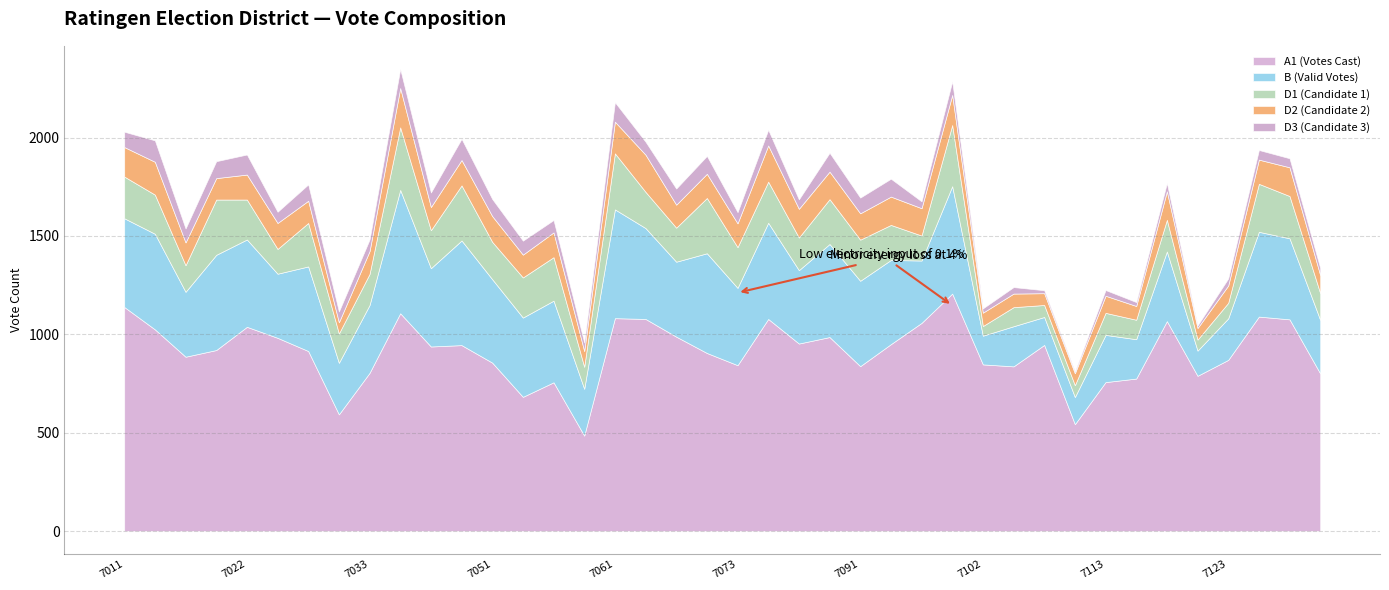

At which label does D3 first exceed 66?

7011